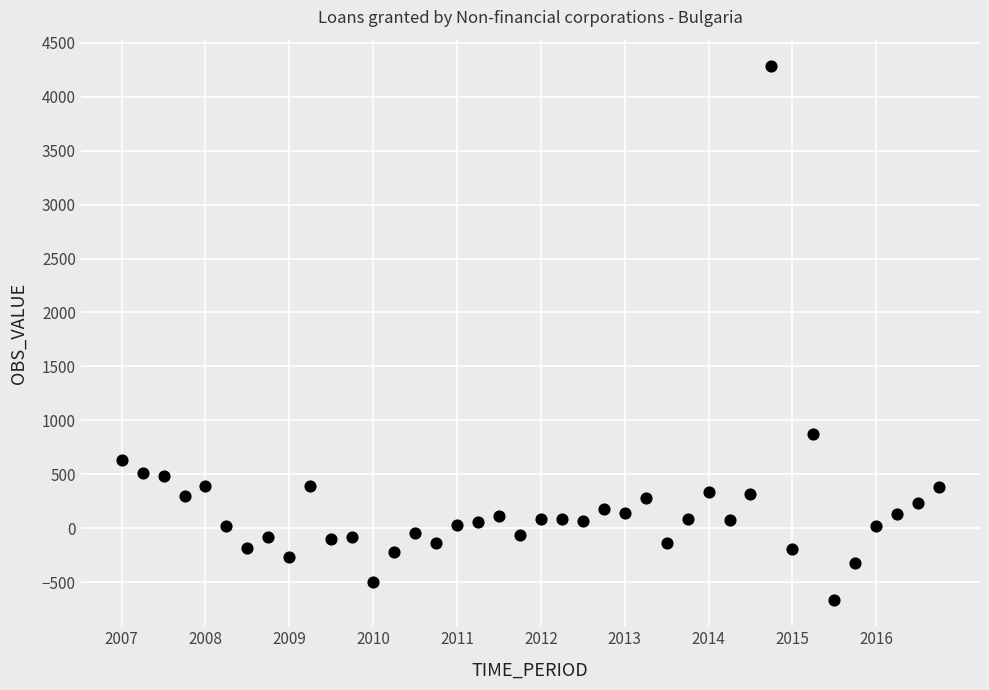

What Y value in the scatter plot is closest to 1810?

877